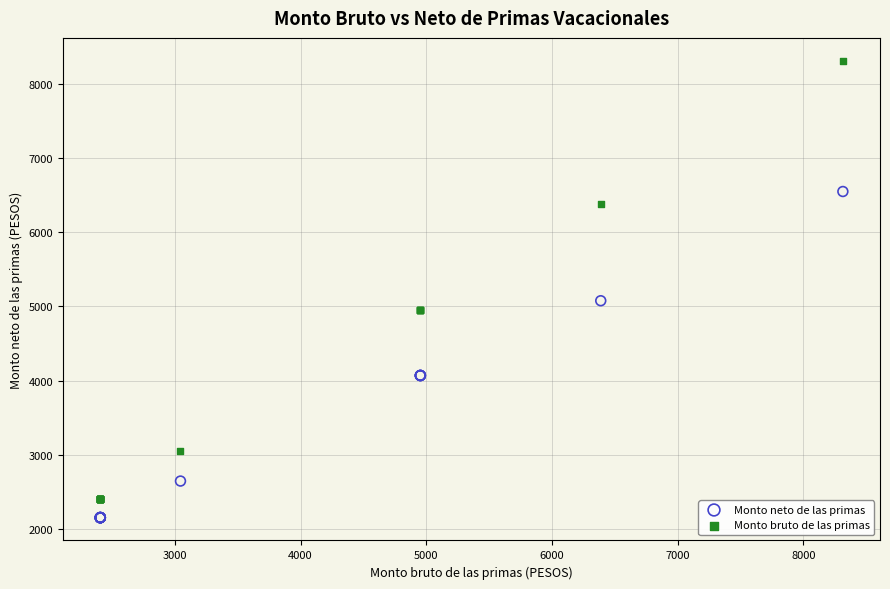

What are all the series names shown in the legend?

Monto neto de las primas, Monto bruto de las primas